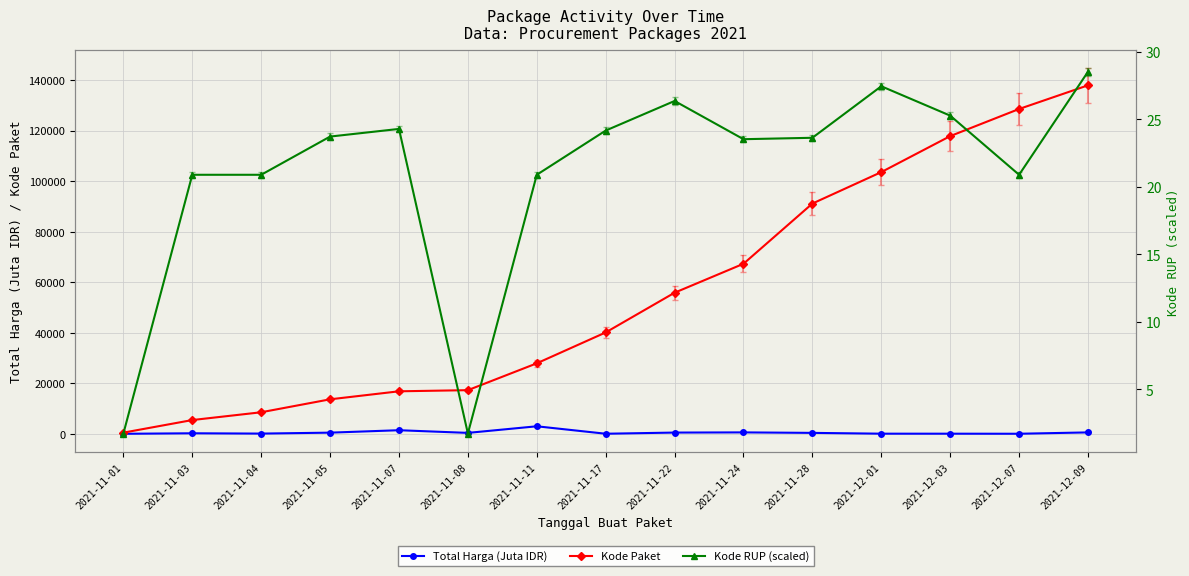

List the series in order of their peak value, highest first.

Kode Paket, Total Harga (Juta IDR), Kode RUP (scaled)